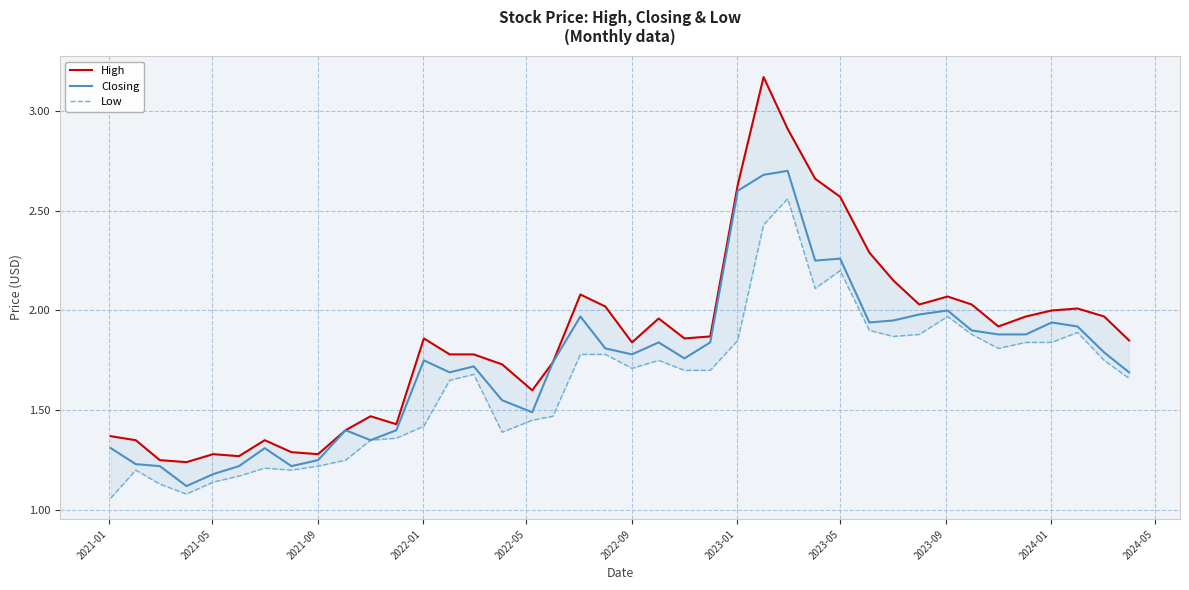

What is the minimum value for Closing?

1.1